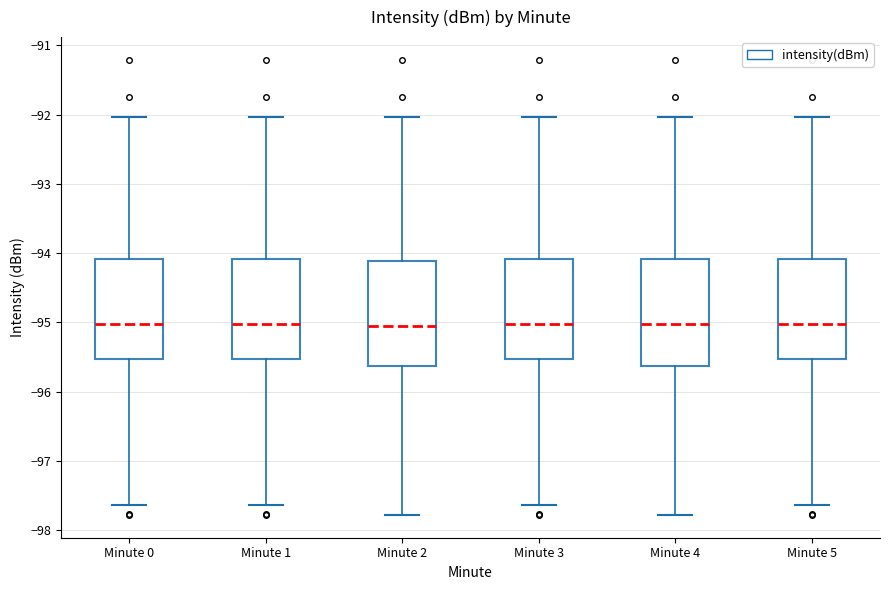

Where is the upper edge of the box for Minute 0 on the y-axis? The values are not printed on the chart, so give them approximately, as read against the axis.

-94.1